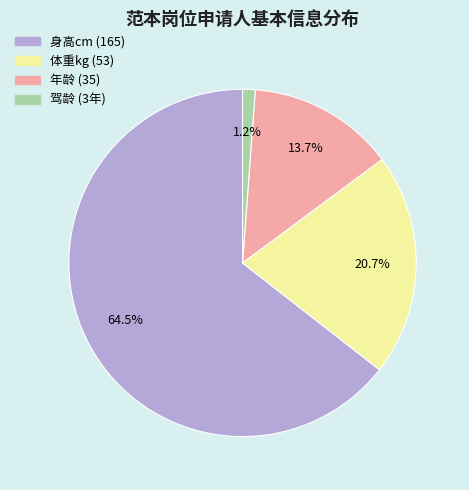

How many slices are in this pie chart?

4